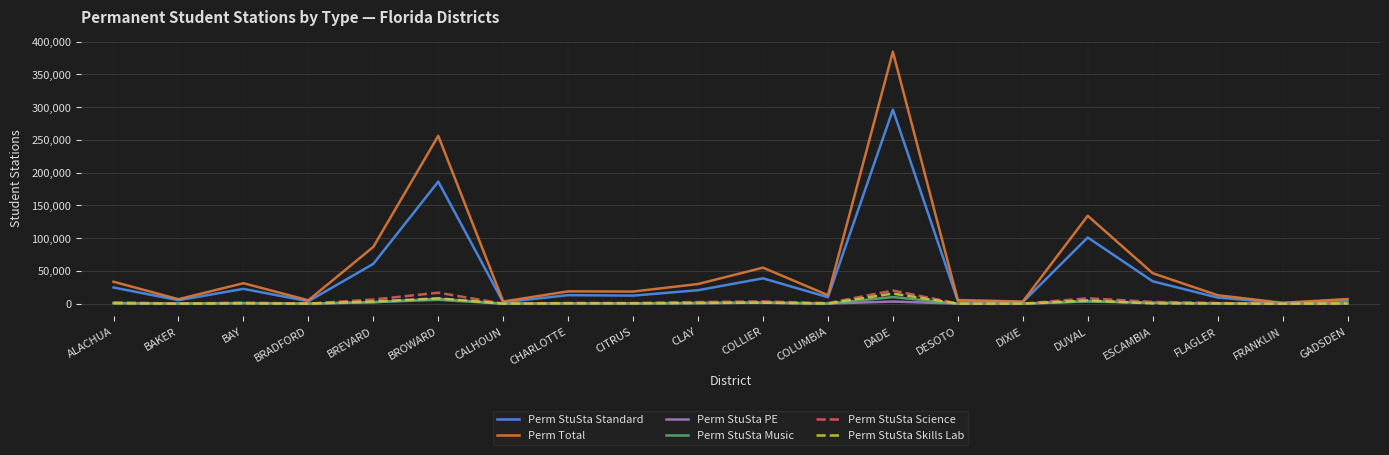

At which category is the sum across all series the highest?

DADE